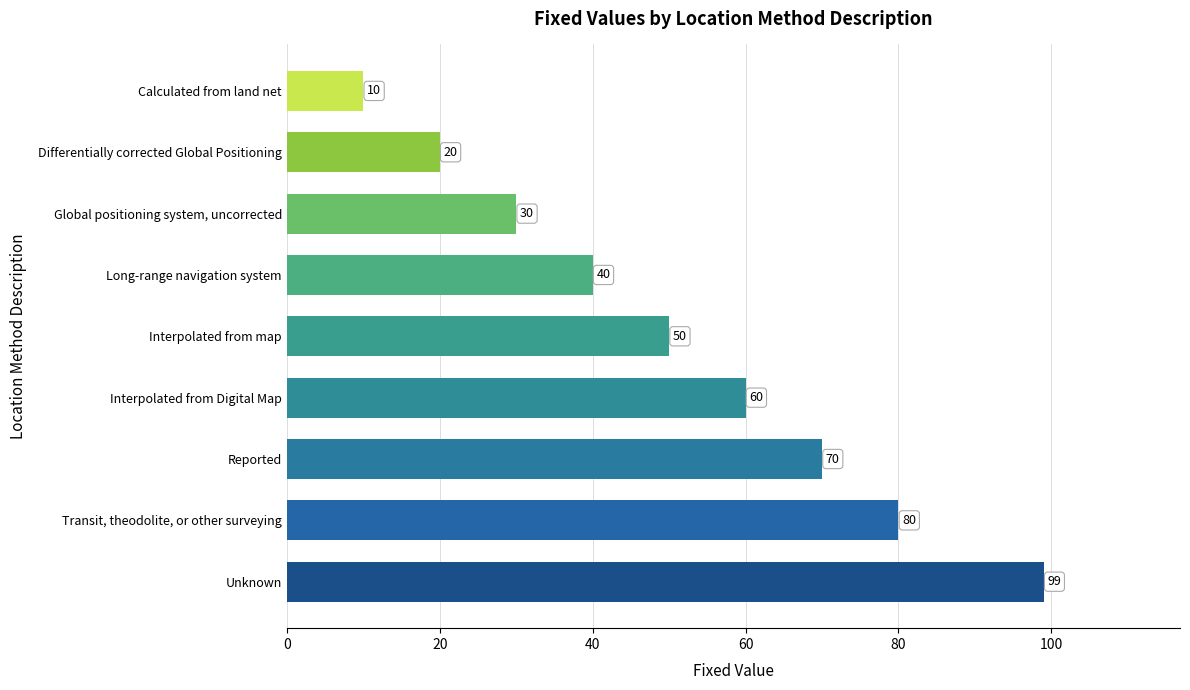

Reading bottom to top, list all the values displayed in this chart.

99	80	70	60	50	40	30	20	10